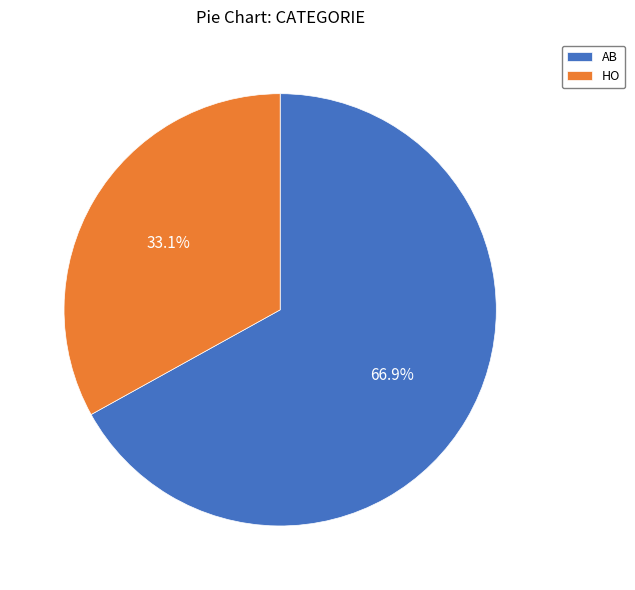

Which slice is the largest?

AB